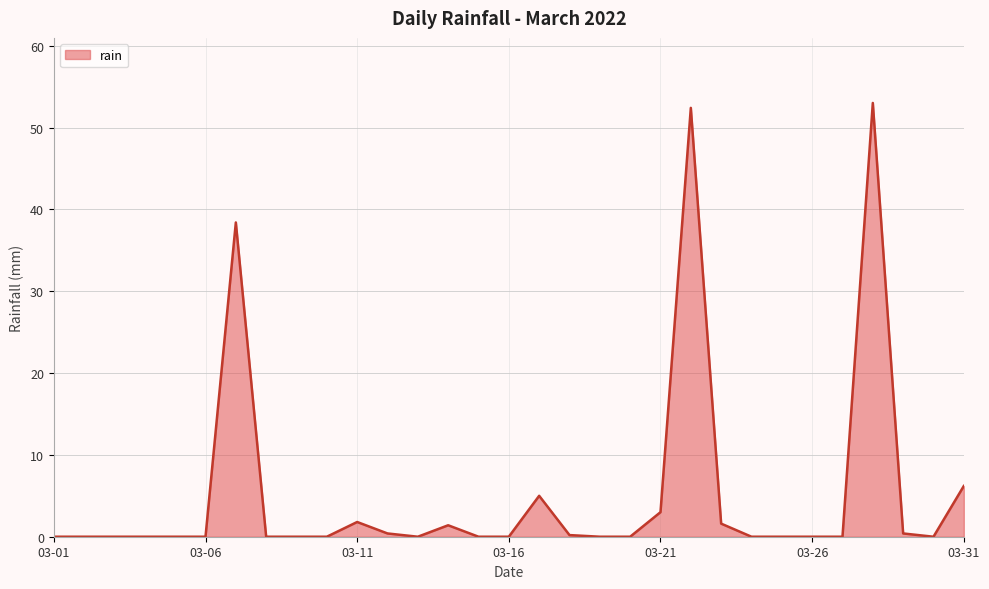

What is the greatest value displayed?

53.0